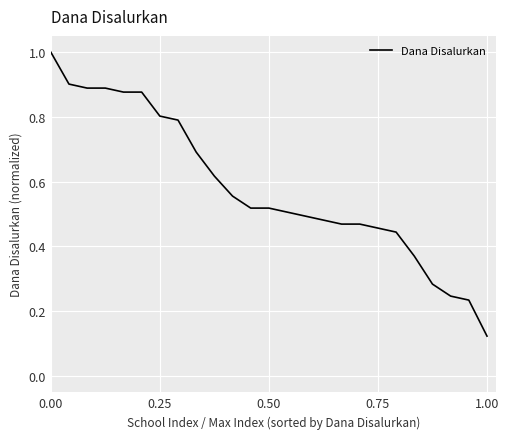

What is the maximum value shown in the chart?

1.0